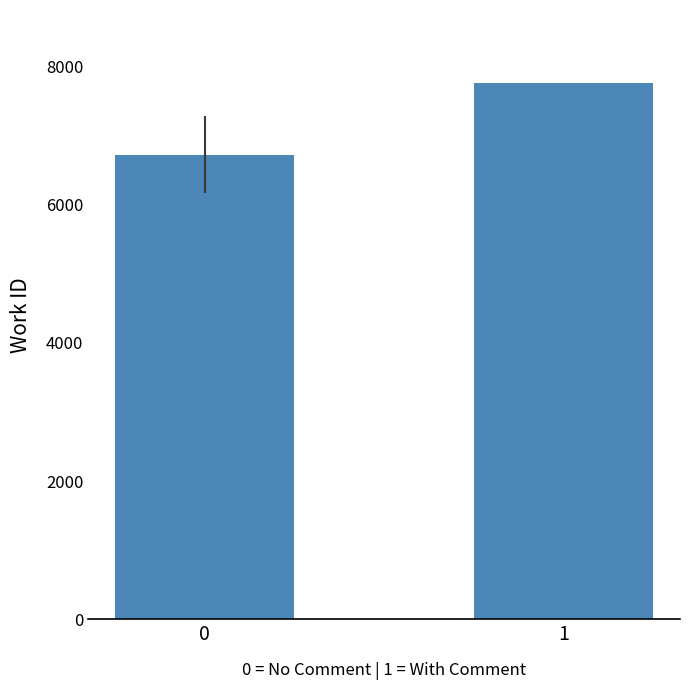

Count the number of categories in the chart.

2